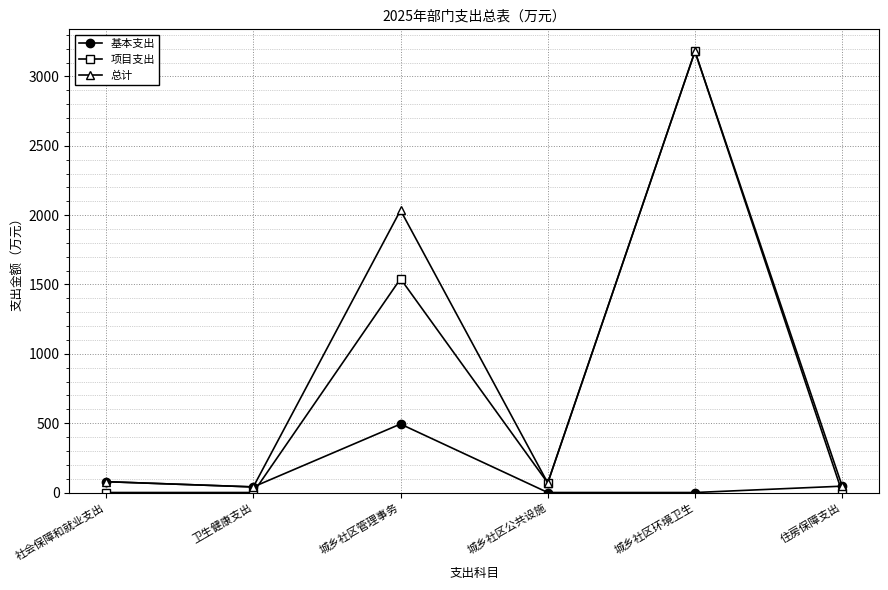

What is the average value of the 总计 series?

908.1